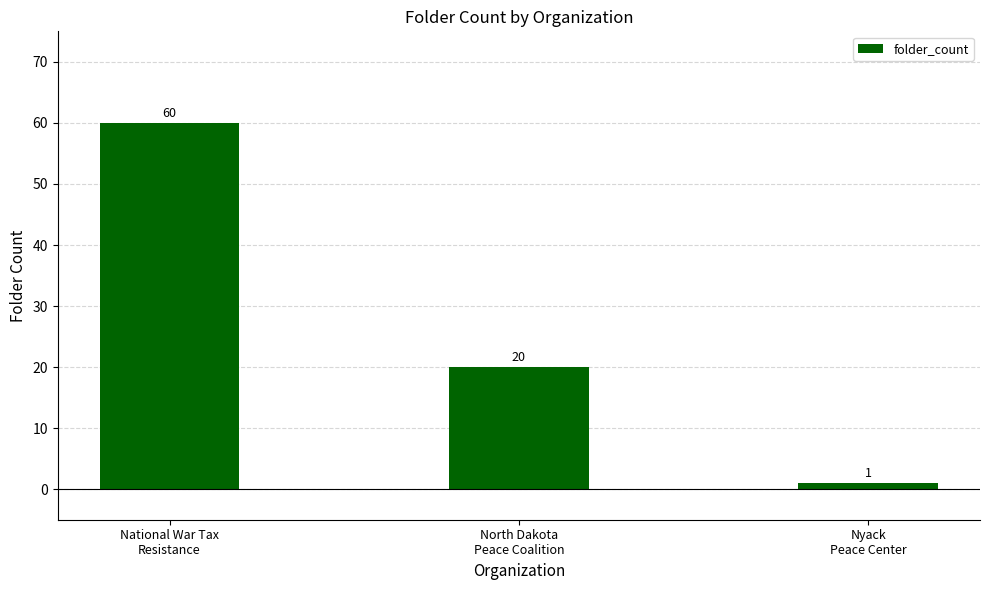

Reading left to right, extract all data points from this chart.

60	20	1